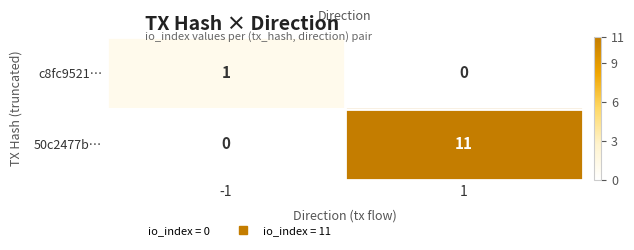

Rank the categories by c8fc9521… value from lowest to highest.

1, -1